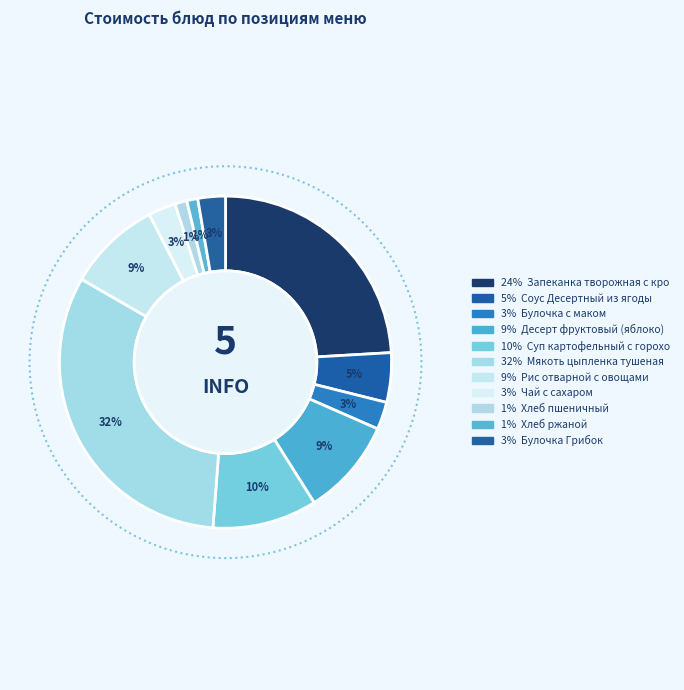

To the nearest percent, what is the difference between the largest and smallest slice percentages?

31%